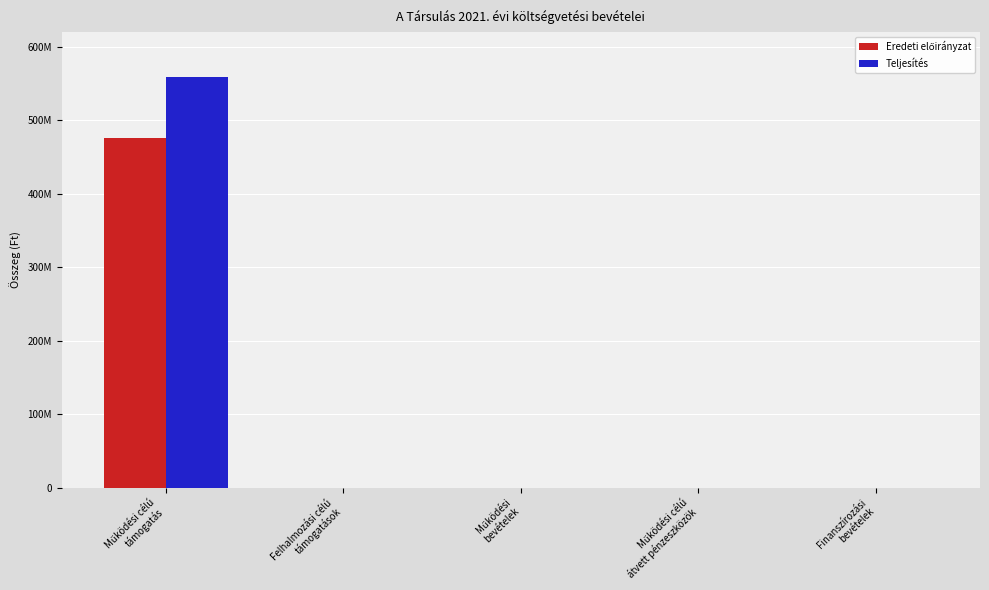

Are the bars horizontal?

No